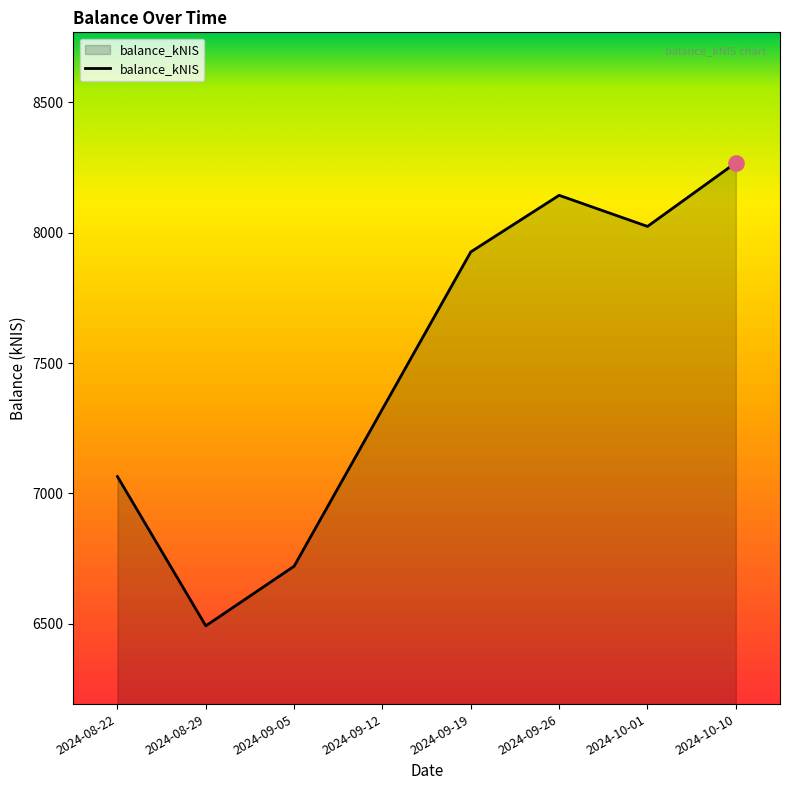

What is the ratio of the value at 2024-09-05 to the value at 2024-10-01?

0.8